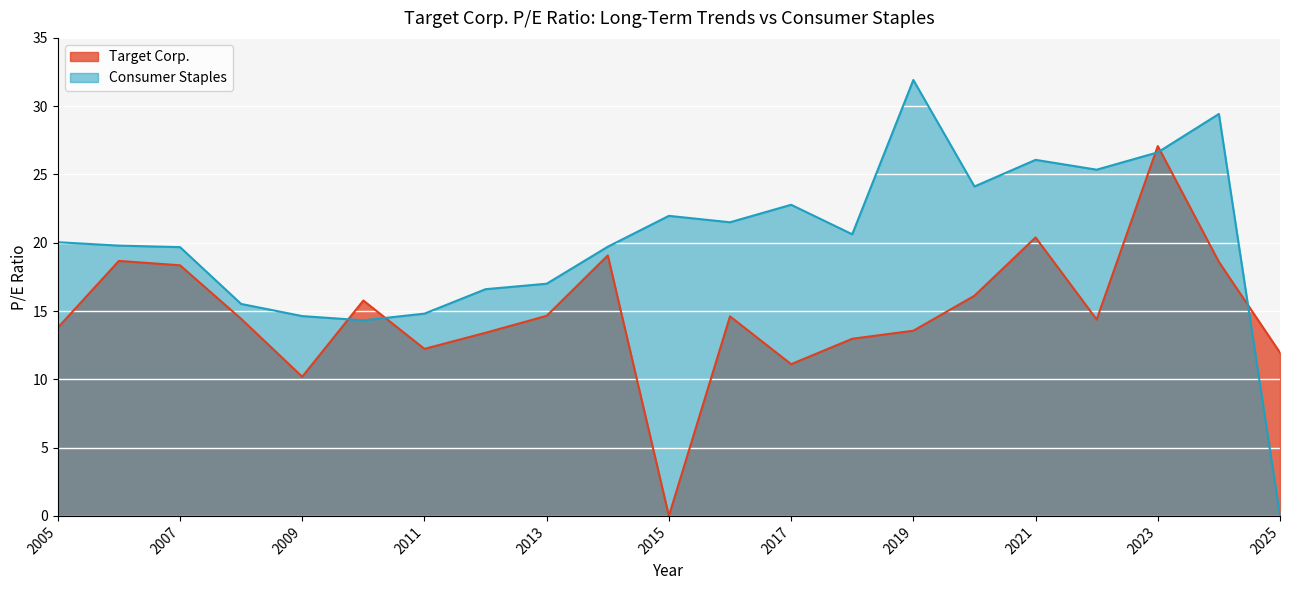

What is the maximum value shown in the chart?

31.9